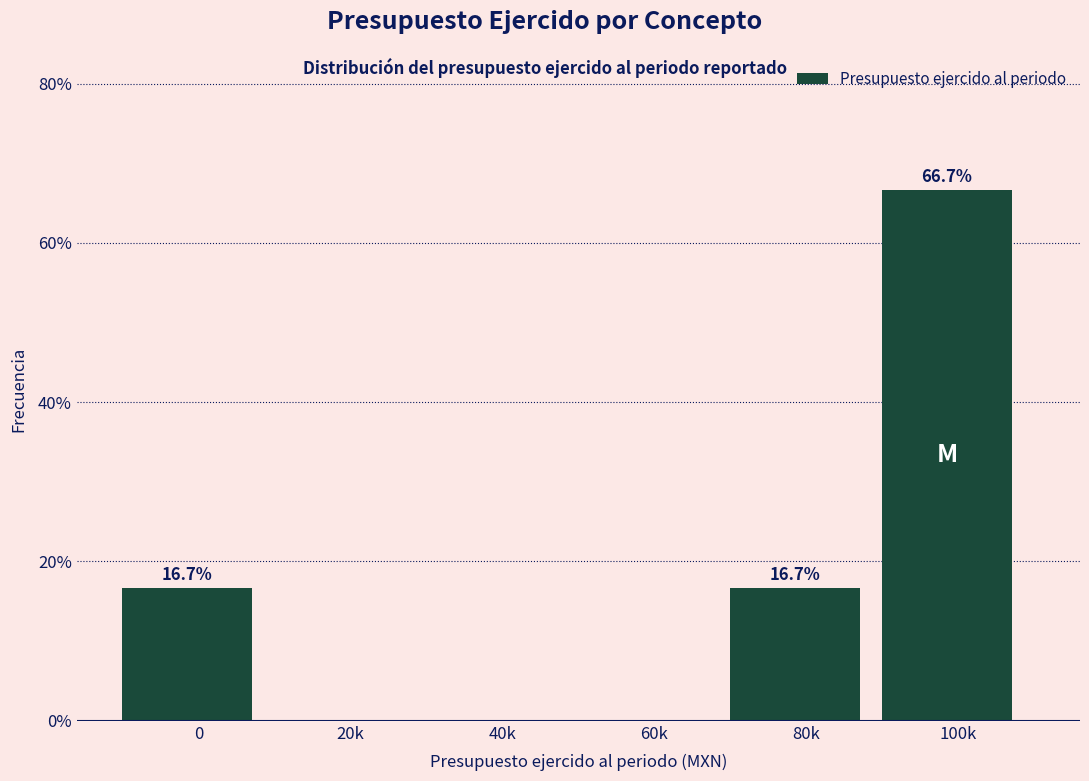

Reading left to right, what are all the values shown in this chart?

0=16.7	20k=0.0	40k=0.0	60k=0.0	80k=16.7	100k=66.7